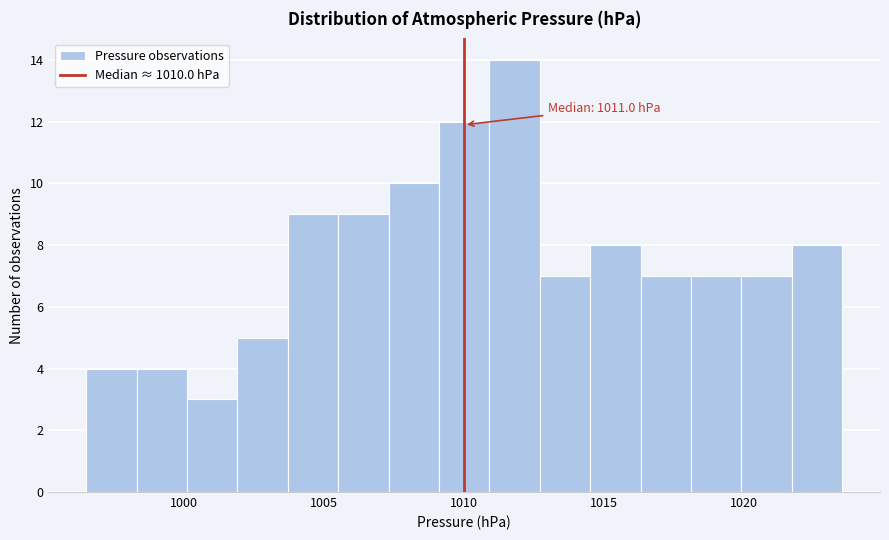

Read against the x-axis, roughly where is the centre of the tallest bar?

1012.0